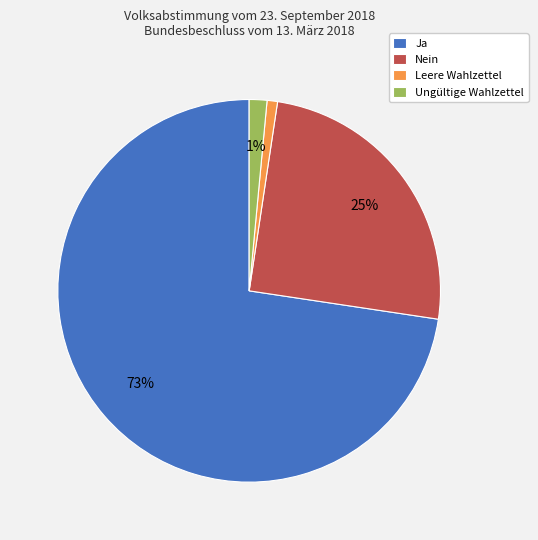

Which category has the biggest portion of the pie?

Ja